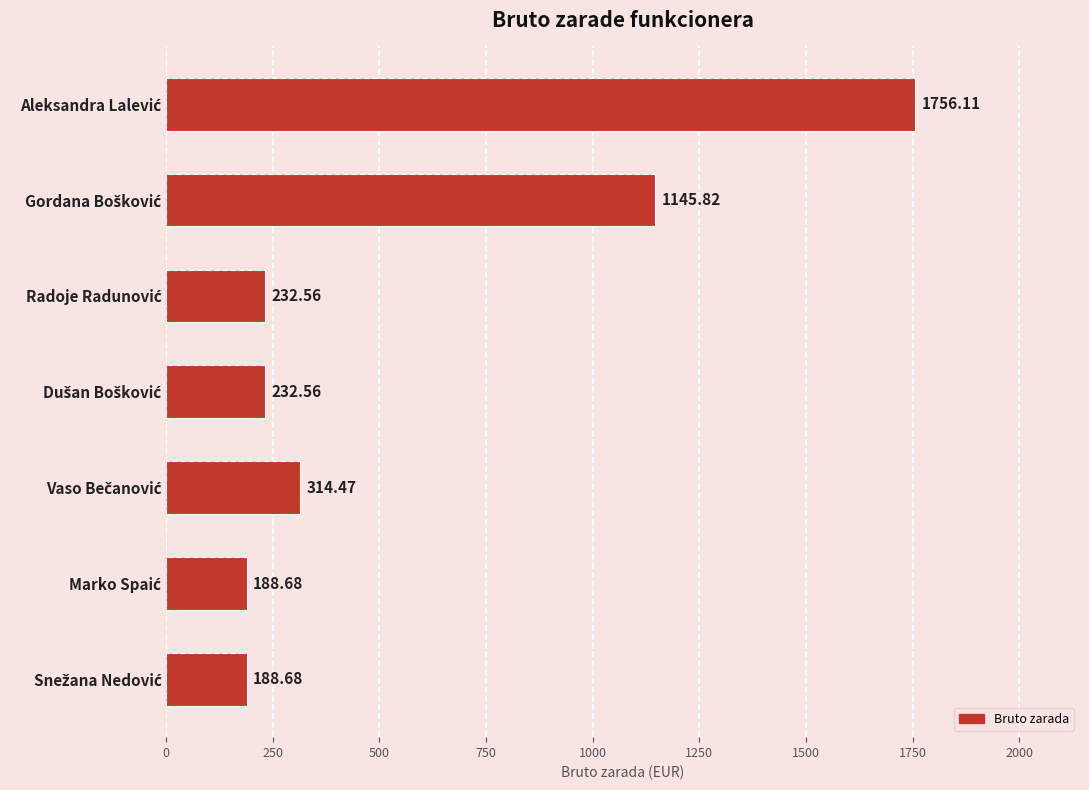

What is the average value?

579.8